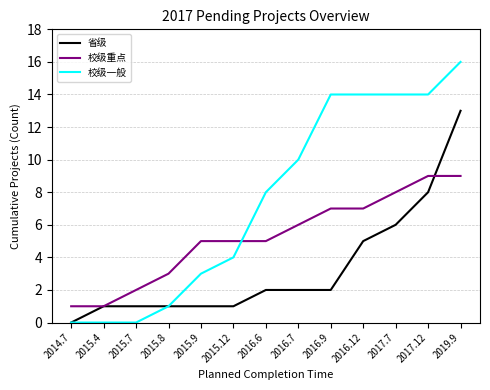

Rank the series at 2016.7 from highest to lowest value.

校级一般, 校级重点, 省级